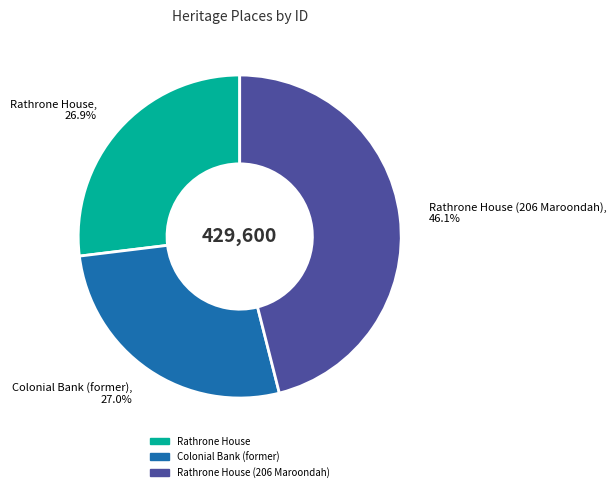

To the nearest percent, what is the average slice percentage?

33%